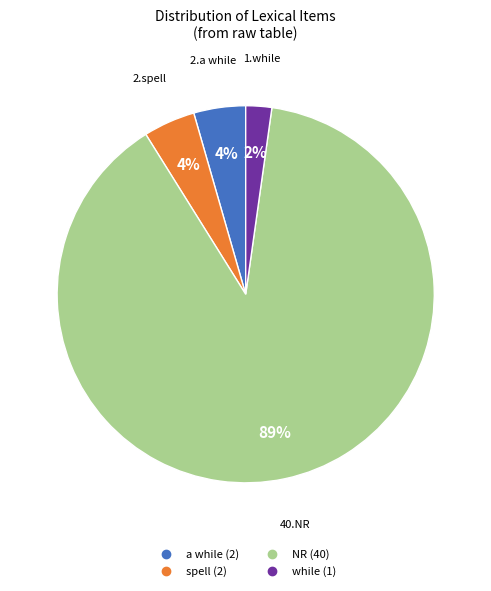

Does any single category account for the majority?

Yes